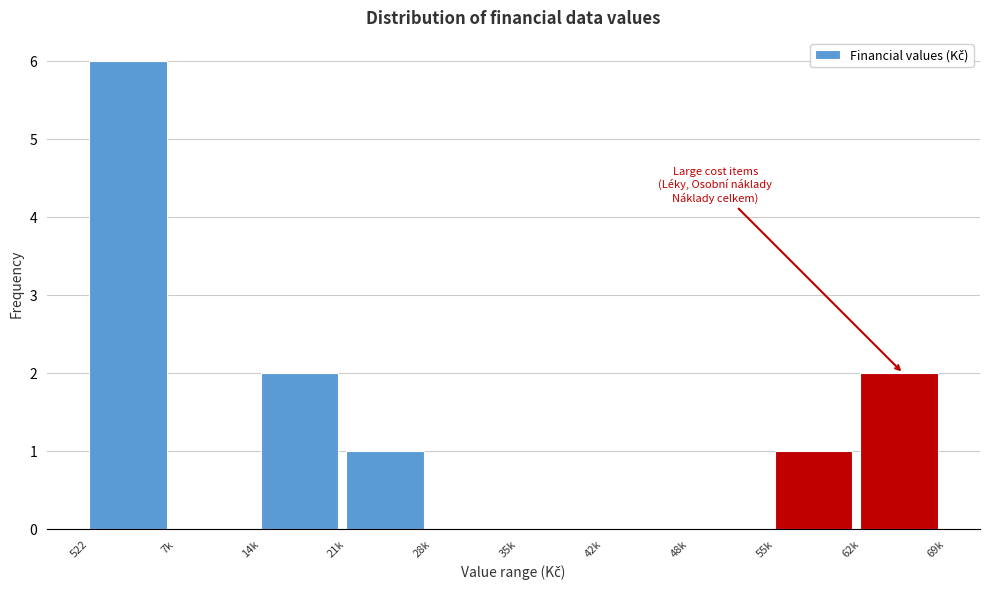

Reading left to right, list all the values displayed in this chart.

522=6	7k=0	14k=2	21k=1	28k=0	35k=0	42k=0	48k=0	55k=1	62k=2